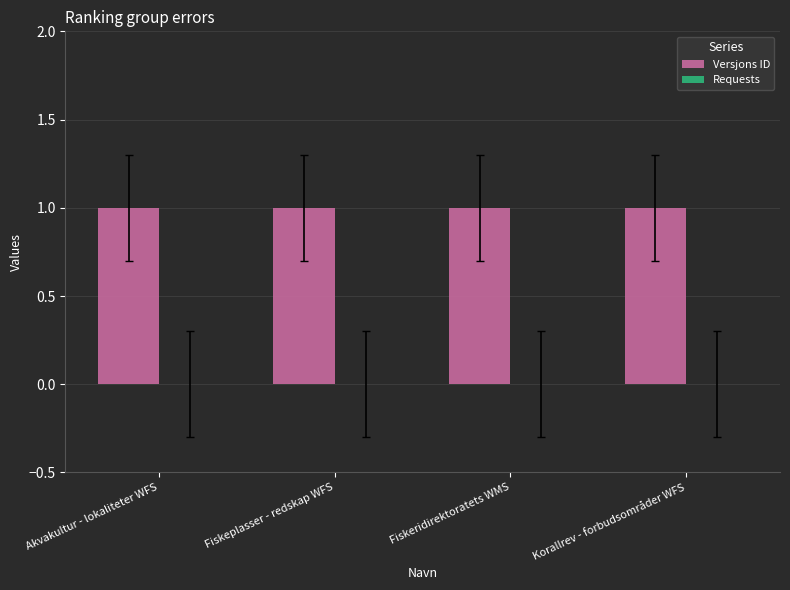

Reading left to right, transcribe all the data shown in this chart.

Versjons ID: Akvakultur - lokaliteter WFS=1	Fiskeplasser - redskap WFS=1	Fiskeridirektoratets WMS=1	Korallrev - forbudsområder WFS=1
Requests: Akvakultur - lokaliteter WFS=0	Fiskeplasser - redskap WFS=0	Fiskeridirektoratets WMS=0	Korallrev - forbudsområder WFS=0